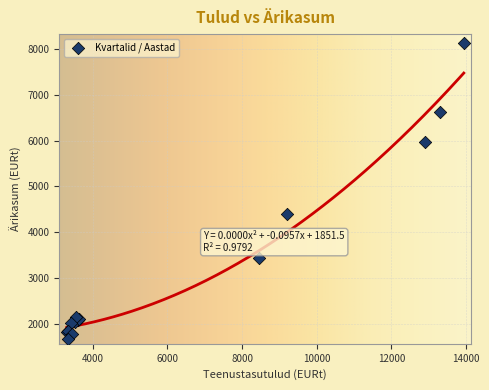

What Y value in the scatter plot is closest to 4894?

4392.5